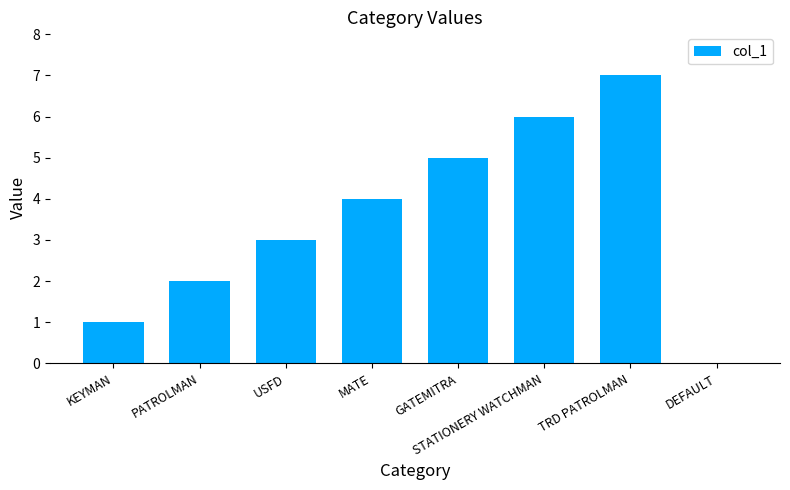

What is the sum of all values?

28